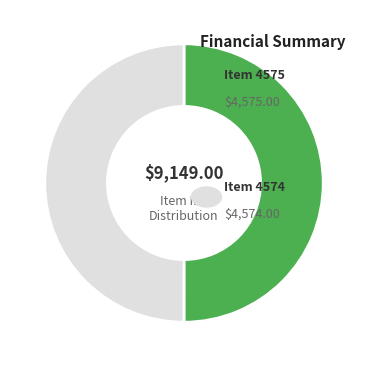

How many slices are in this pie chart?

2